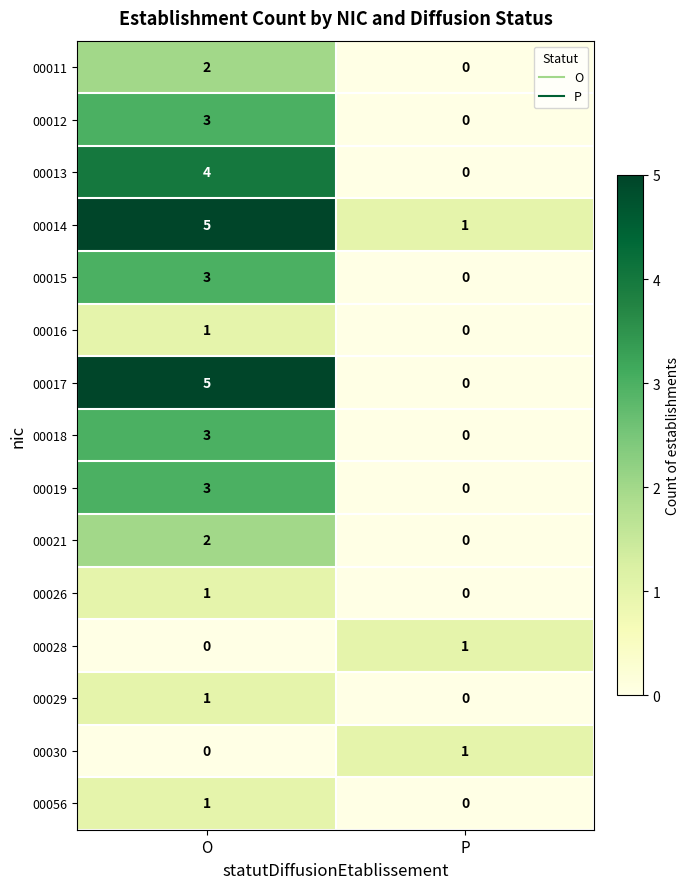

Reading left to right, what are all the values shown in this chart?

00011: O=2	P=0
00012: O=3	P=0
00013: O=4	P=0
00014: O=5	P=1
00015: O=3	P=0
00016: O=1	P=0
00017: O=5	P=0
00018: O=3	P=0
00019: O=3	P=0
00021: O=2	P=0
00026: O=1	P=0
00028: O=0	P=1
00029: O=1	P=0
00030: O=0	P=1
00056: O=1	P=0